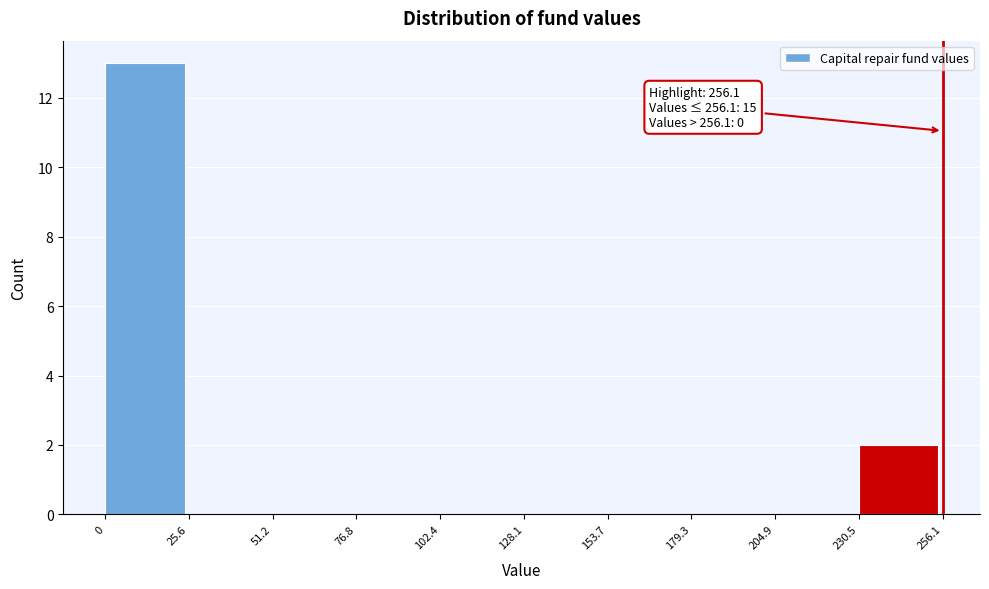

Over which range of the x-axis is the bar tallest?

0 to 25.6